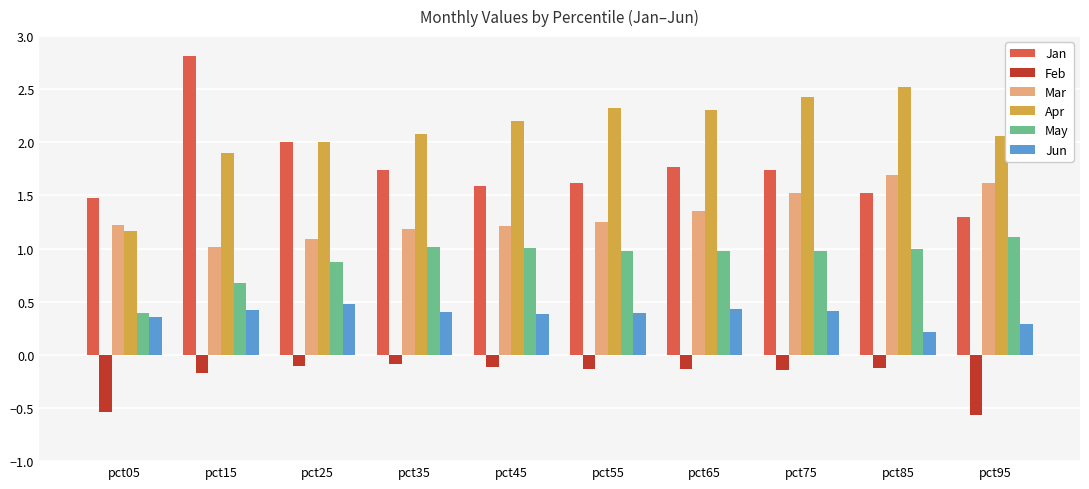

What is the highest value of the Jun series?

0.5